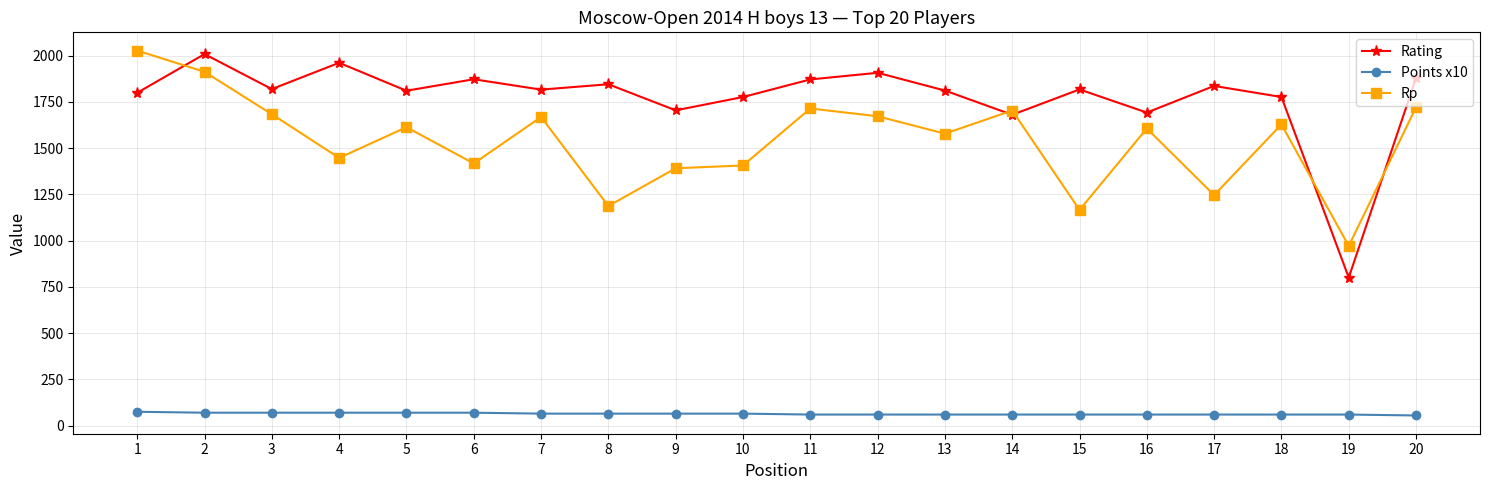

What is the spread (max minus min) of values at 18?

1716